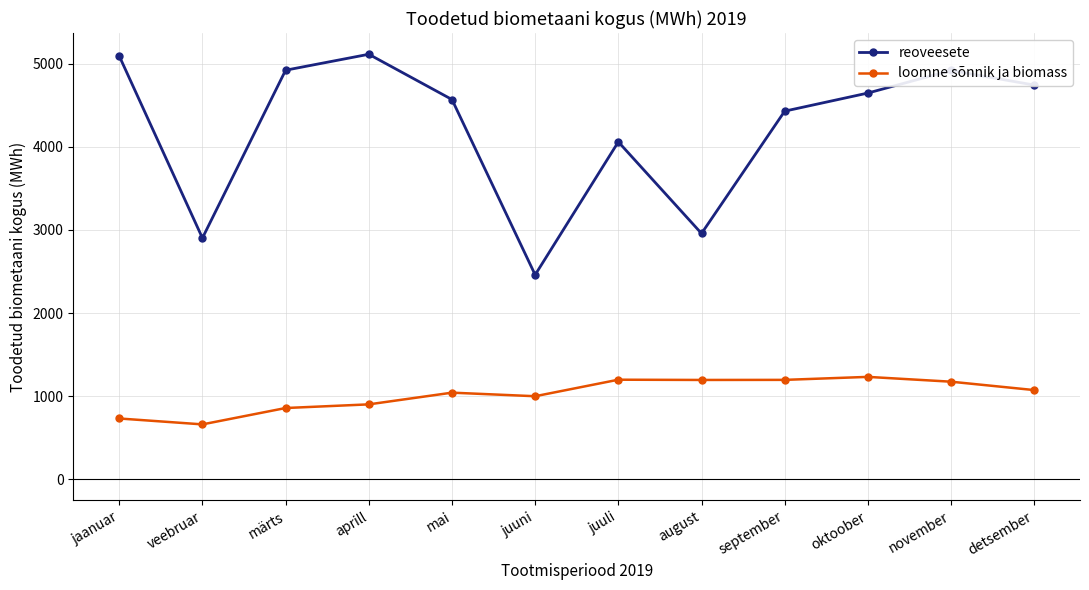

At which label does reoveesete reach its minimum?

juuni